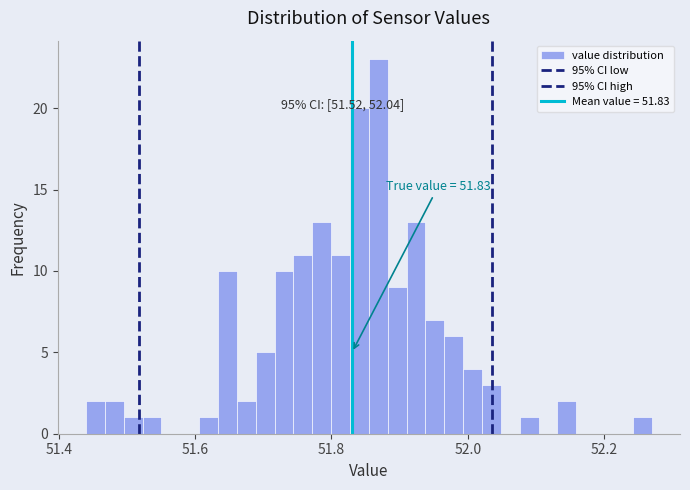

Read against the x-axis, roughly where is the centre of the tallest bar?

51.86